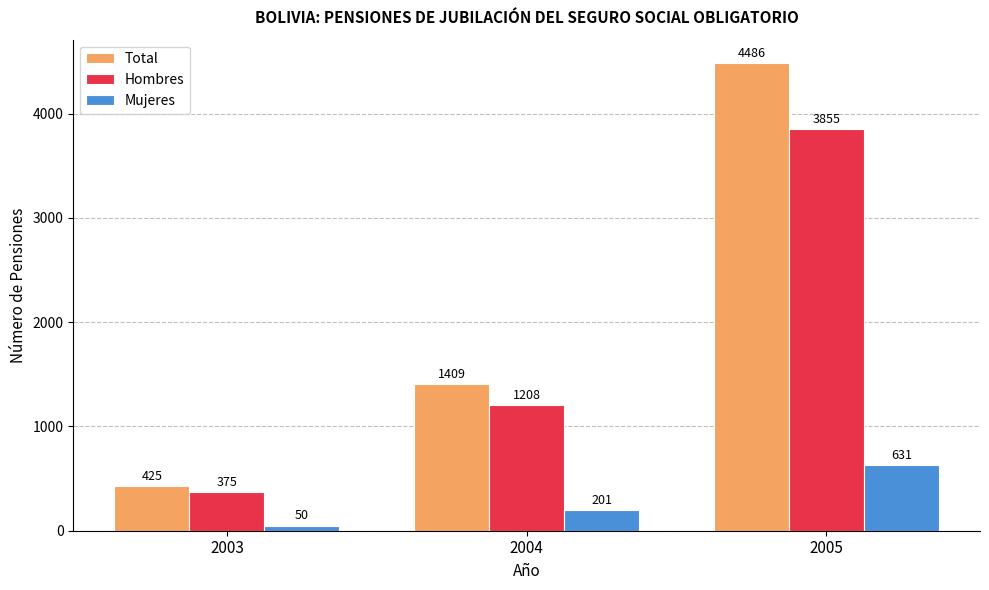

How many groups of bars are there?

3